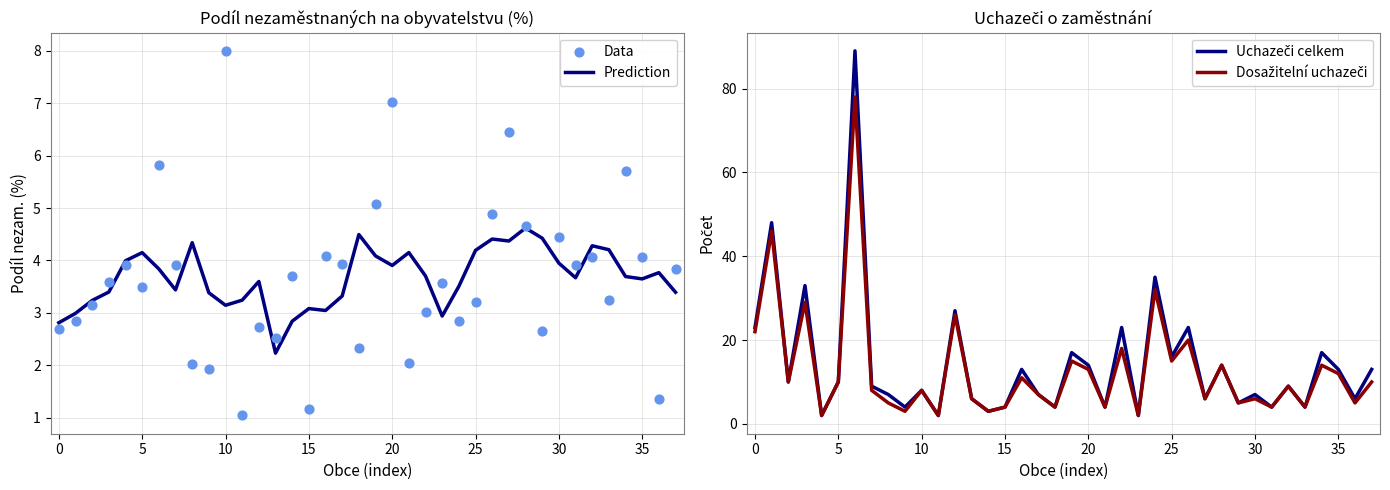

At how many categories does at least one series exceed 13?

13